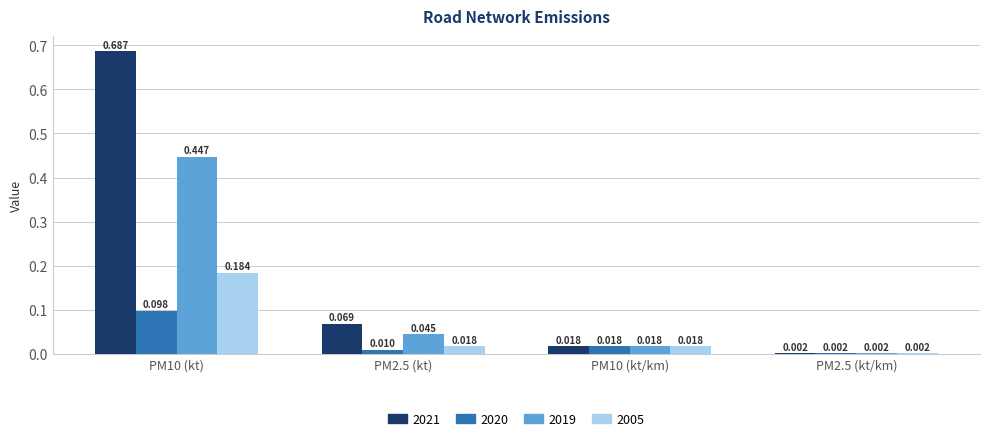

Is the value of 2019 at PM2.5 (kt) greater than the value of 2021 at PM10 (kt)?

No